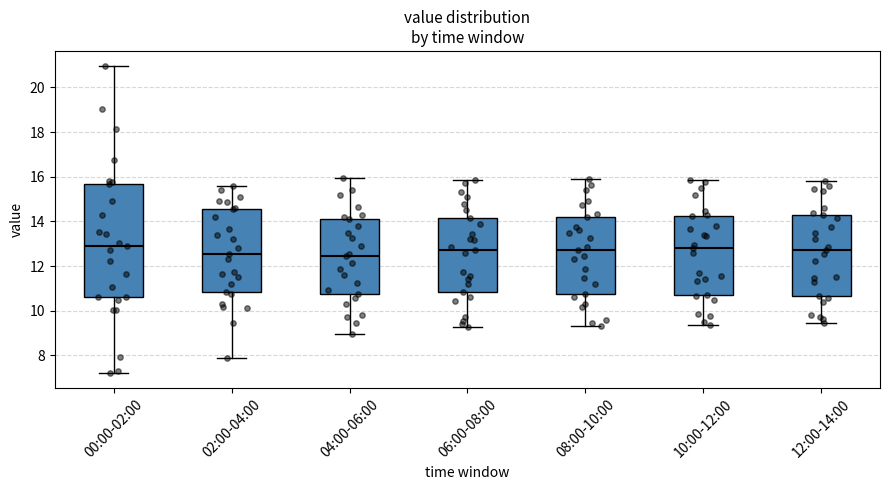

Where does the lower whisker of the box for 06:00-08:00 end on the y-axis? The values are not printed on the chart, so give them approximately, as read against the axis.

9.2